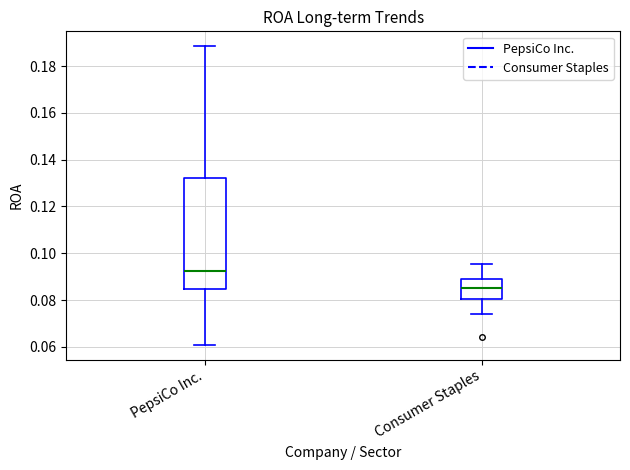

Where is the lower edge of the box for Consumer Staples on the y-axis? The values are not printed on the chart, so give them approximately, as read against the axis.

0.080